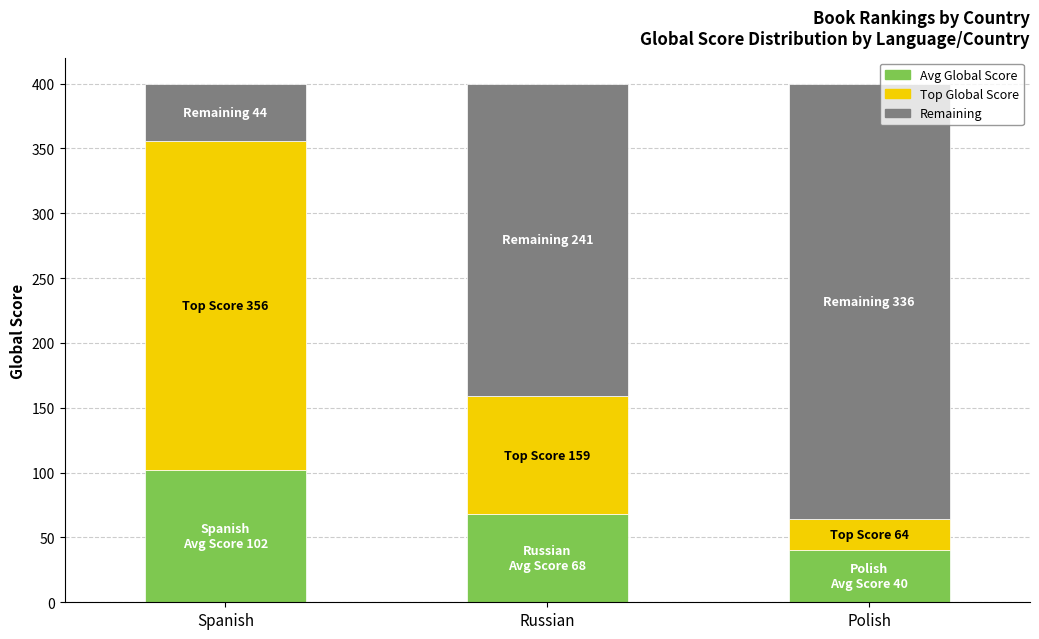

Does the chart contain any negative values?

No